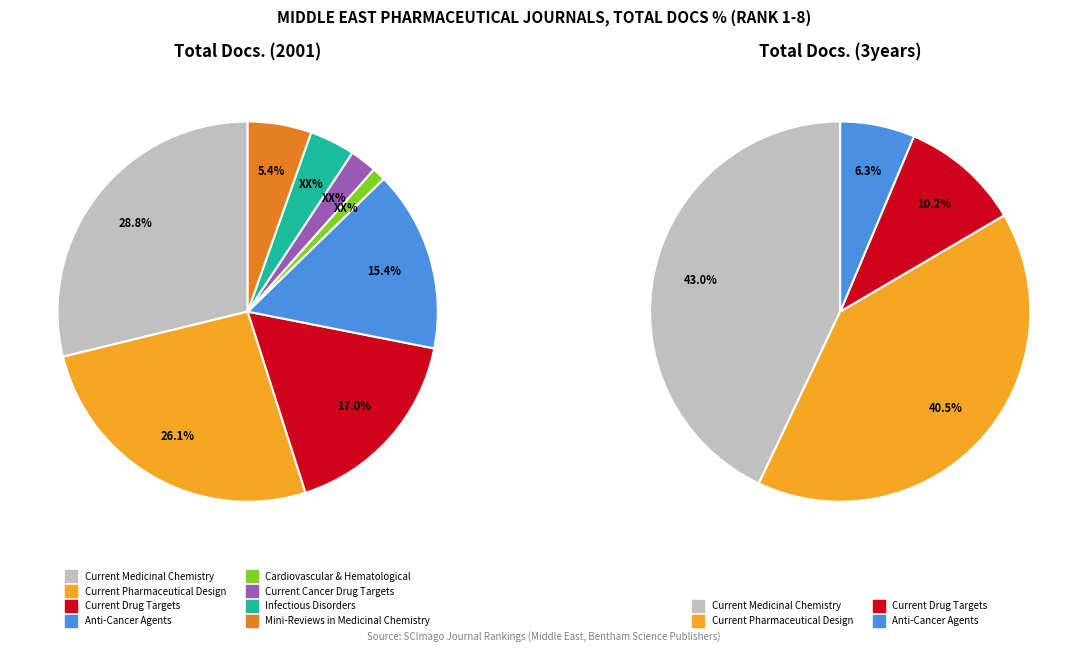

How many slices are in this pie chart?

8